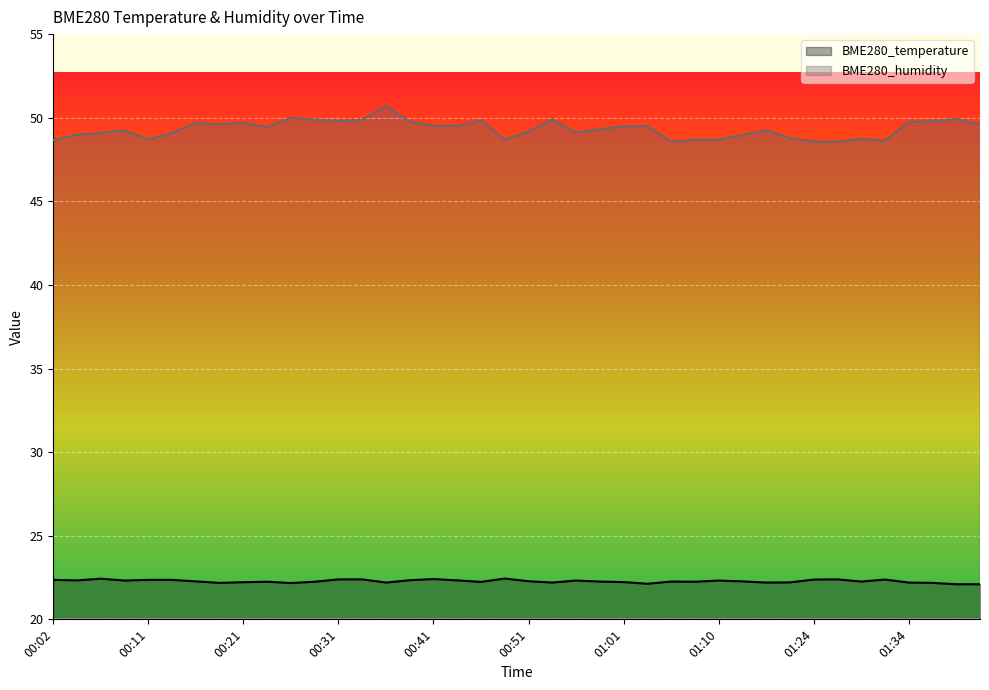

How many lines are shown in the chart?

2